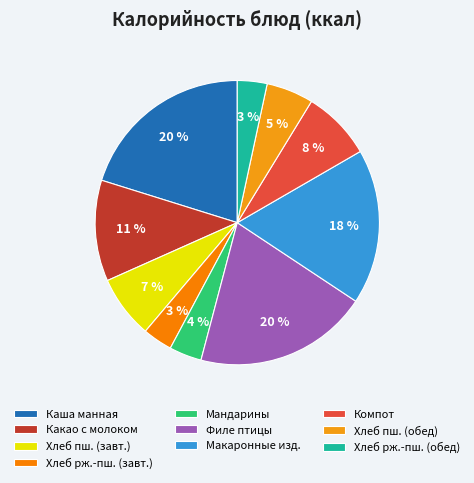

Count the number of slices in the pie.

10